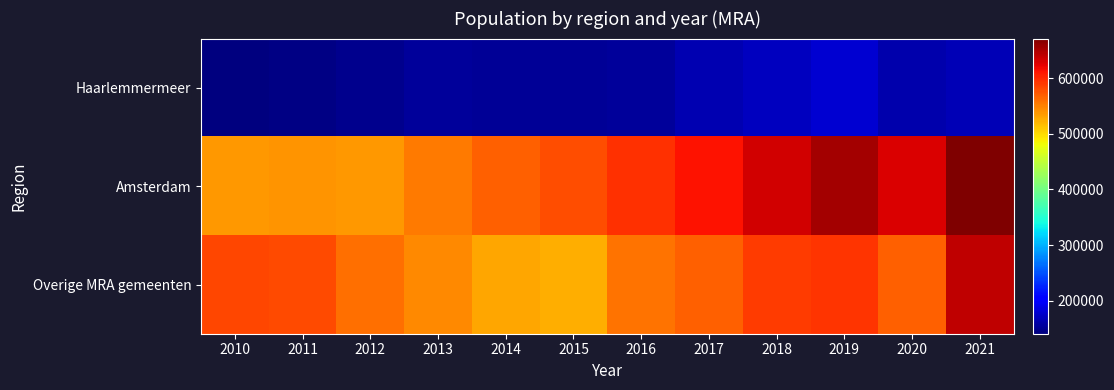

Which series has the largest range (max minus min)?

Amsterdam